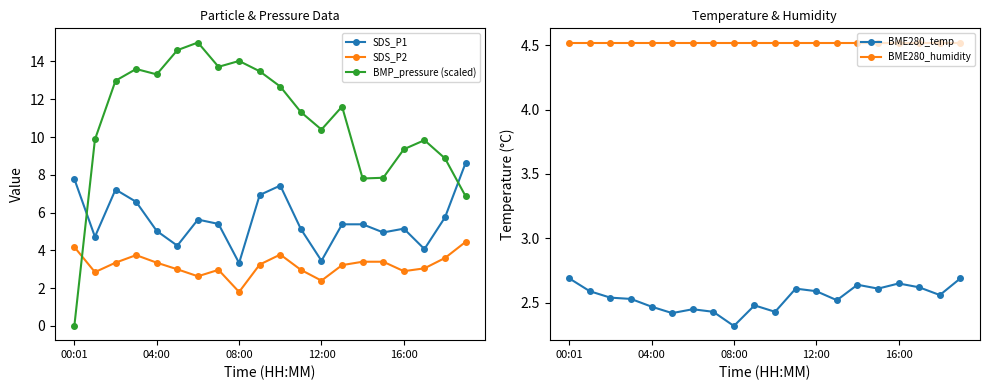

What is the minimum value for SDS_P1?

3.3